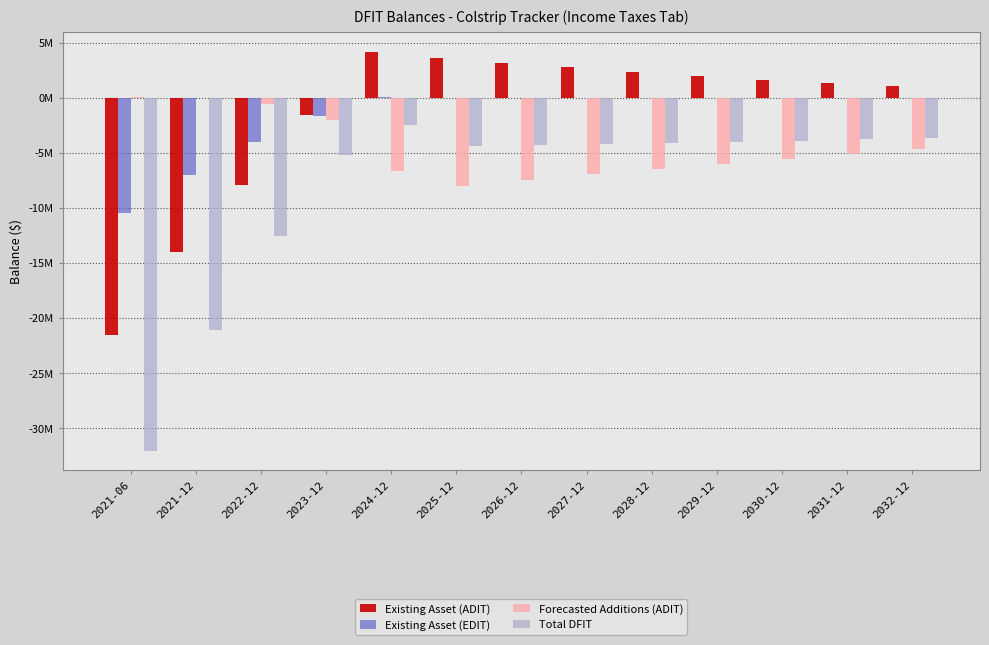

What are all the series names shown in the legend?

Existing Asset (ADIT), Existing Asset (EDIT), Forecasted Additions (ADIT), Total DFIT